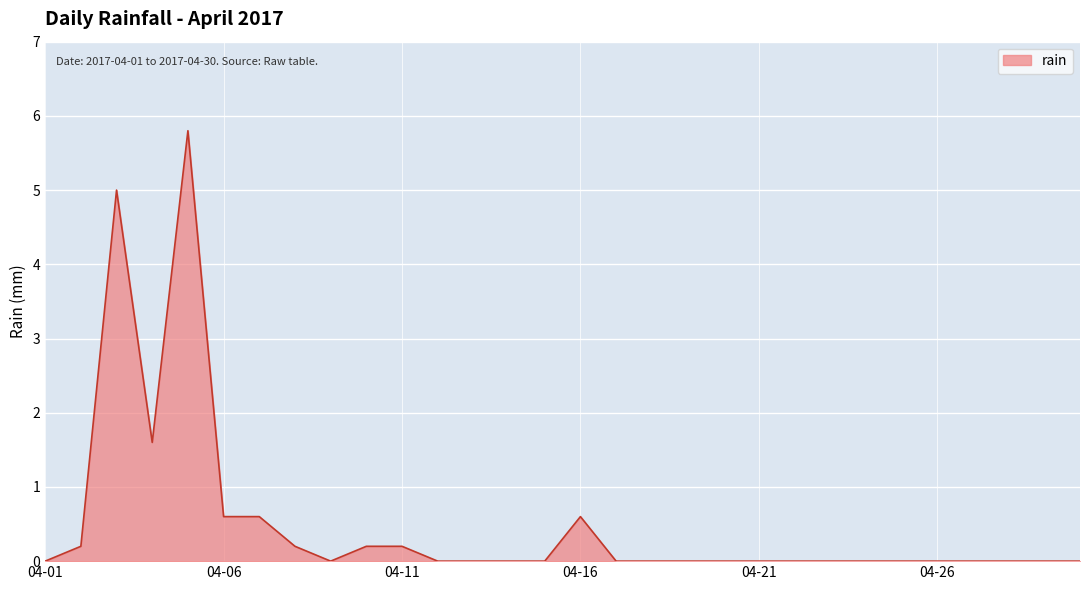

Does the chart display data point markers on the line(s)?

No